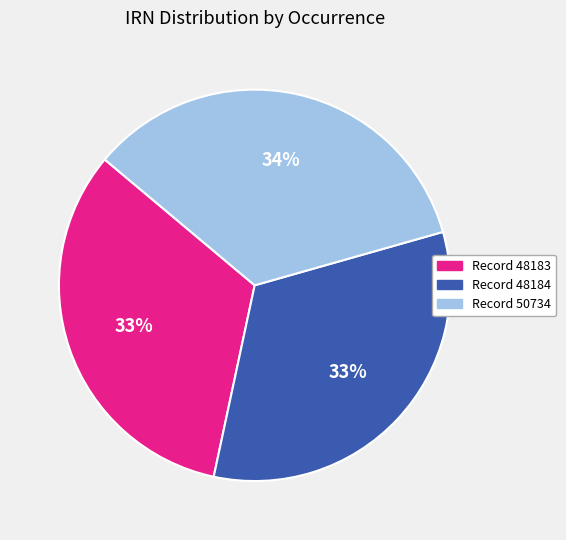

To the nearest percent, what is the average slice percentage?

33%